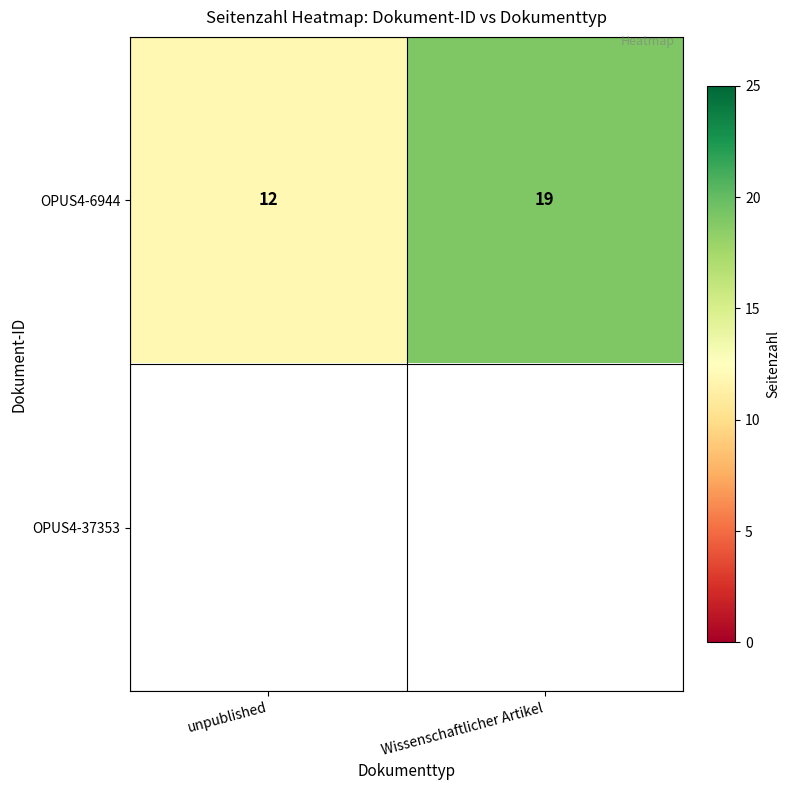

At which label is OPUS4-6944 closest to 15?

unpublished